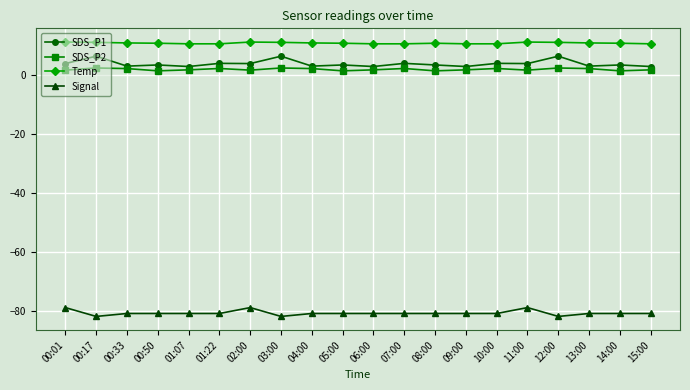

True or false: SDS_P1 and Temp intersect in this chart.

False